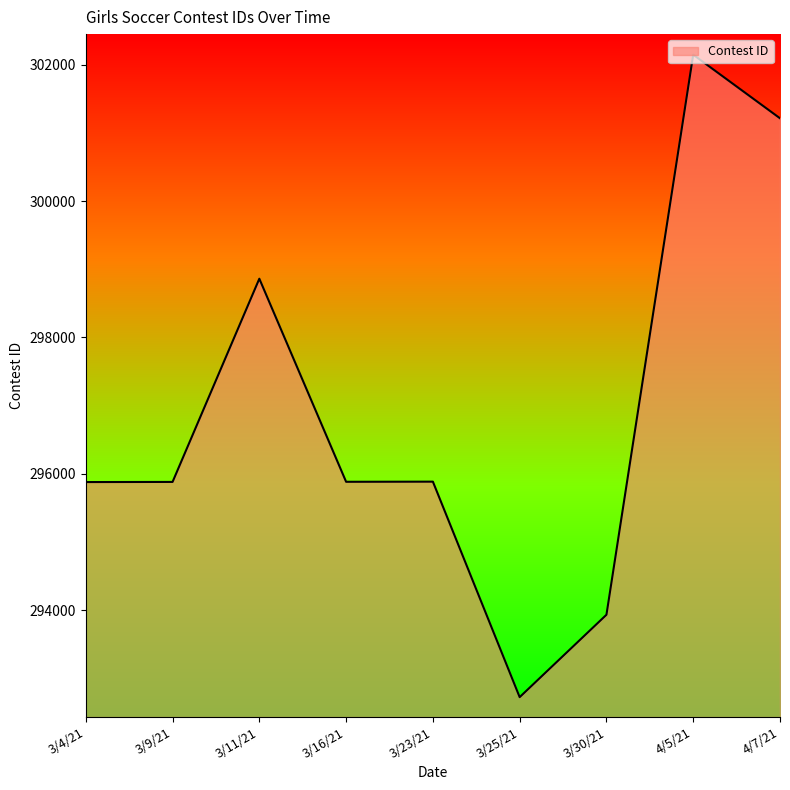

What is the difference between the maximum and minimum values?

9427